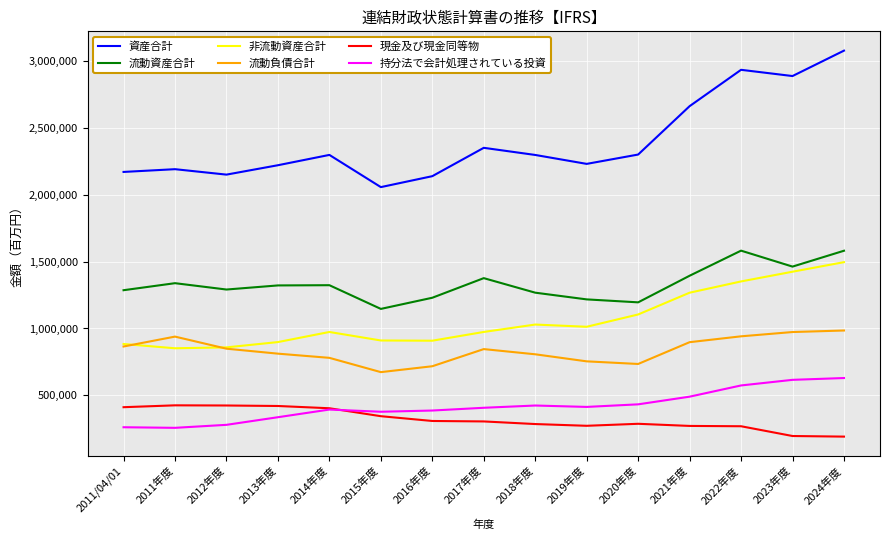

What is the spread (max minus min) of values at 2018年度?

2011372